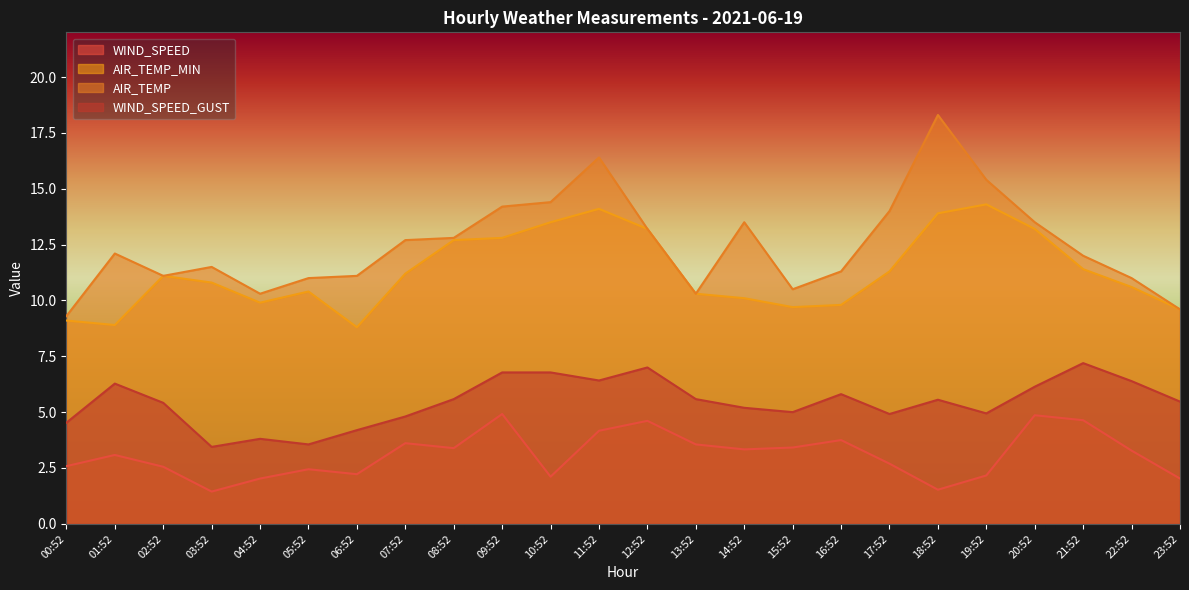

At 20:52, list the series in order from smallest to largest.

WIND_SPEED, WIND_SPEED_GUST, AIR_TEMP_MIN, AIR_TEMP